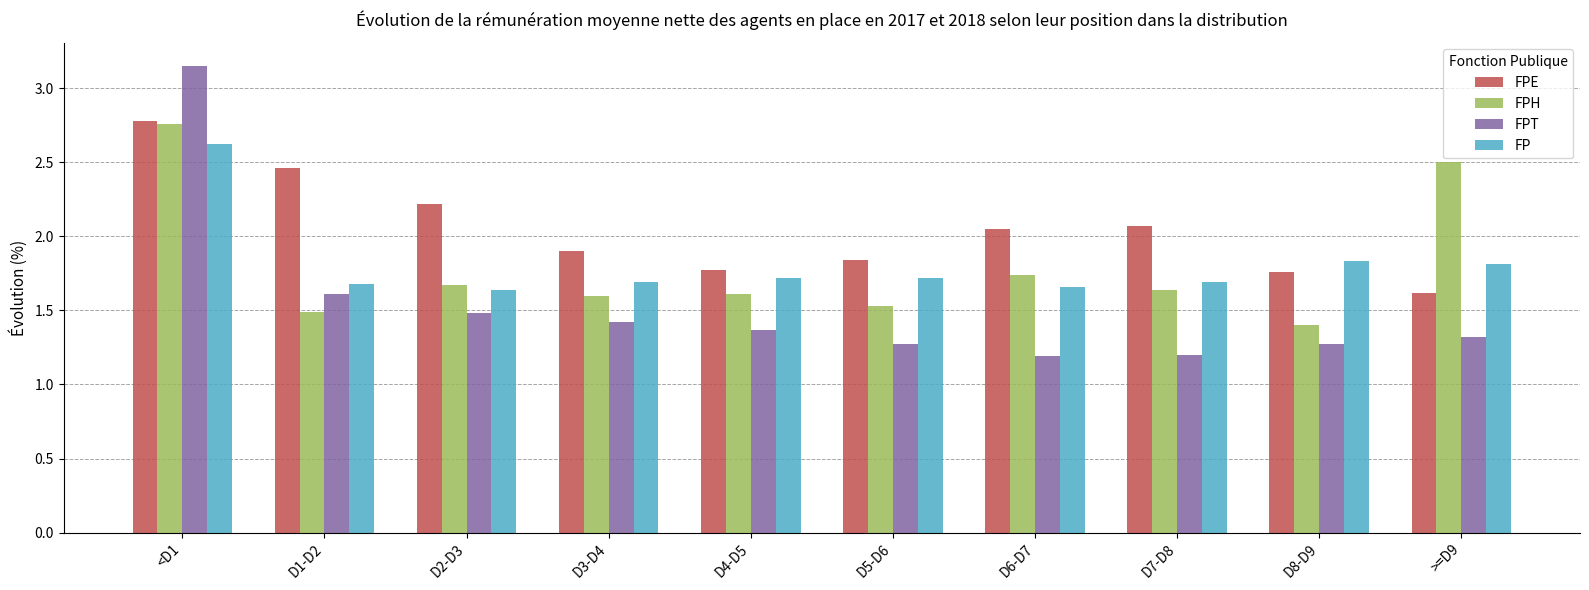

At which category is the sum across all series the highest?

<D1